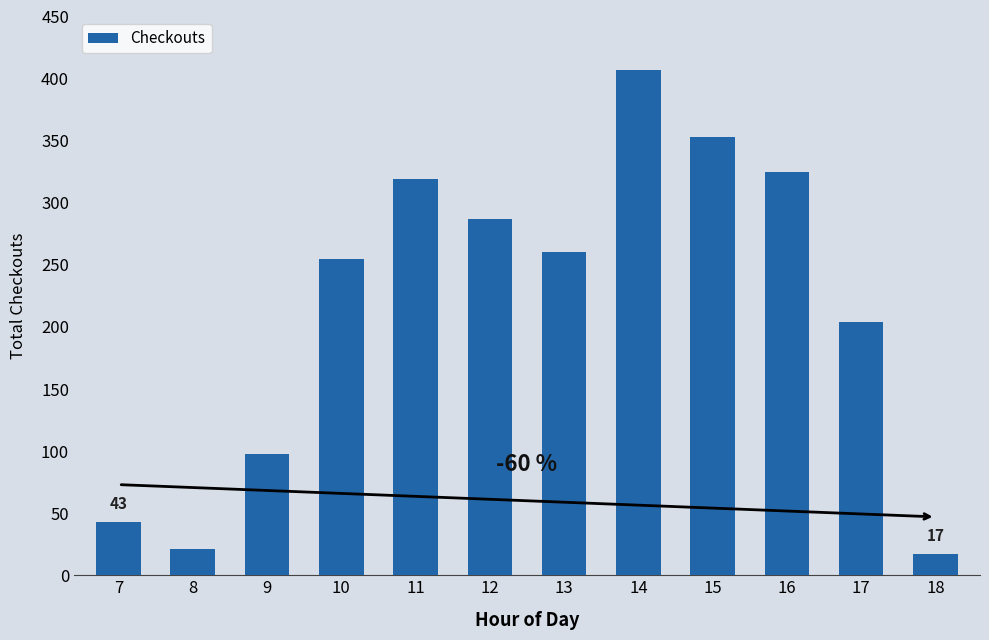

Where is the data nearest to the value 212?

17